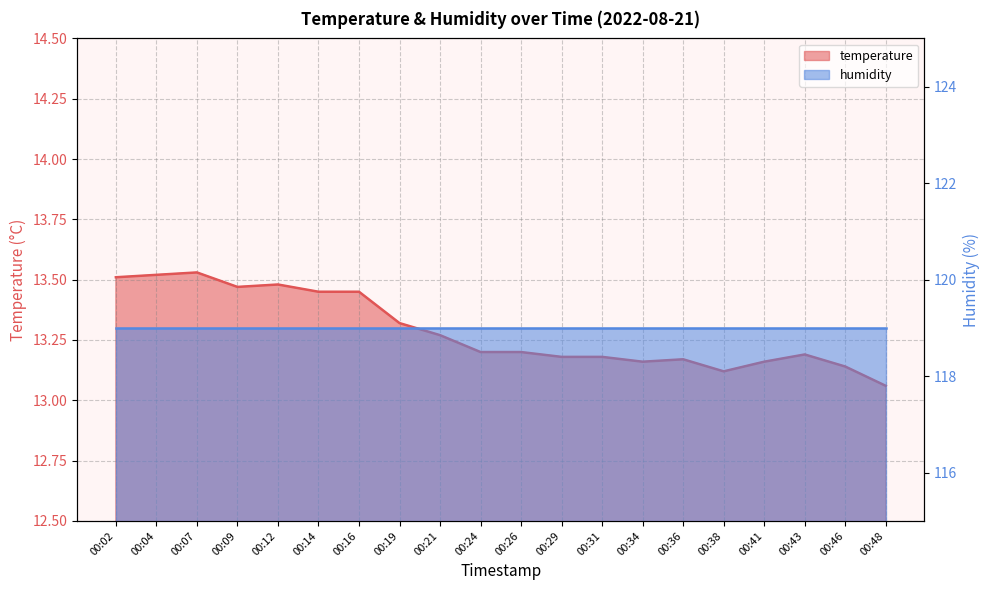

The chart shows a value of 6.3 at 00:21. True or false?

False